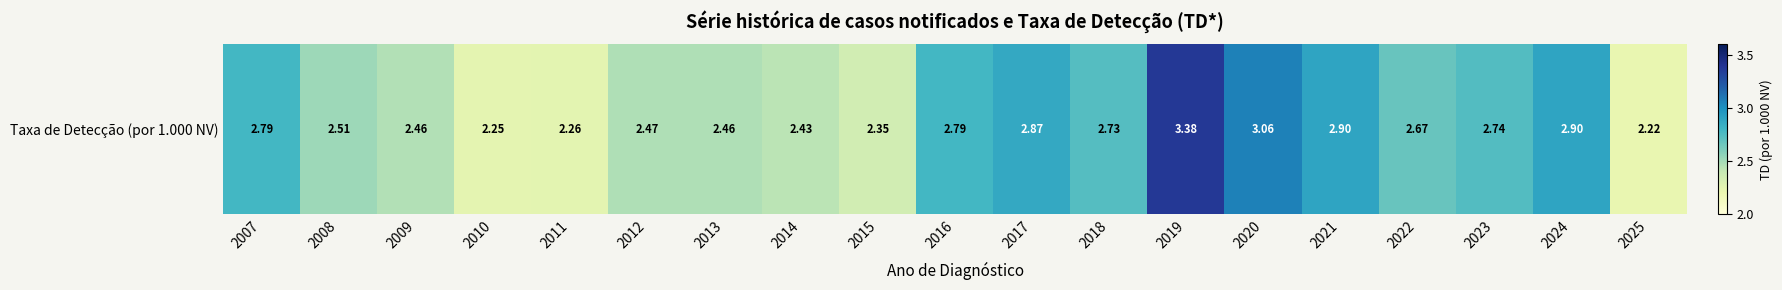

Which label corresponds to the smallest value in the chart?

2025